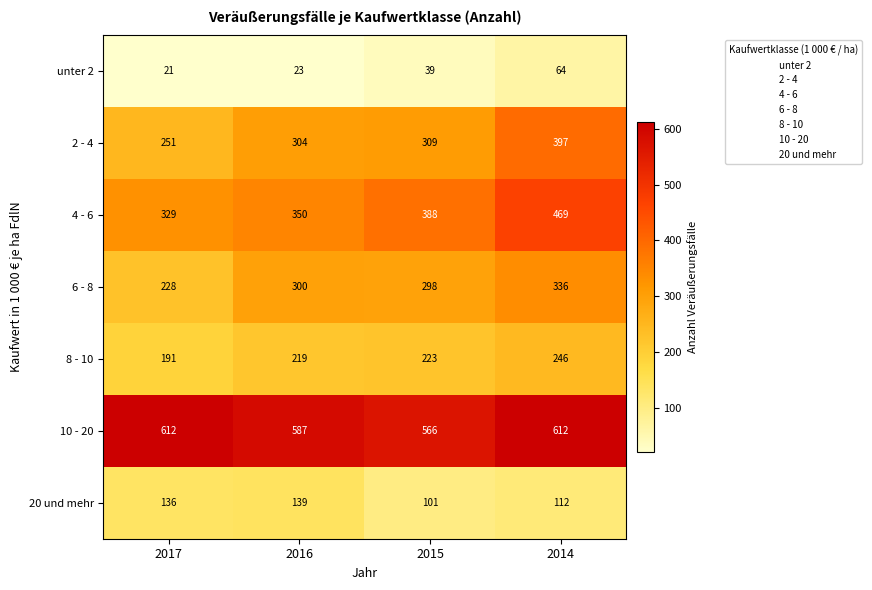

What is the maximum value shown in the chart?

612